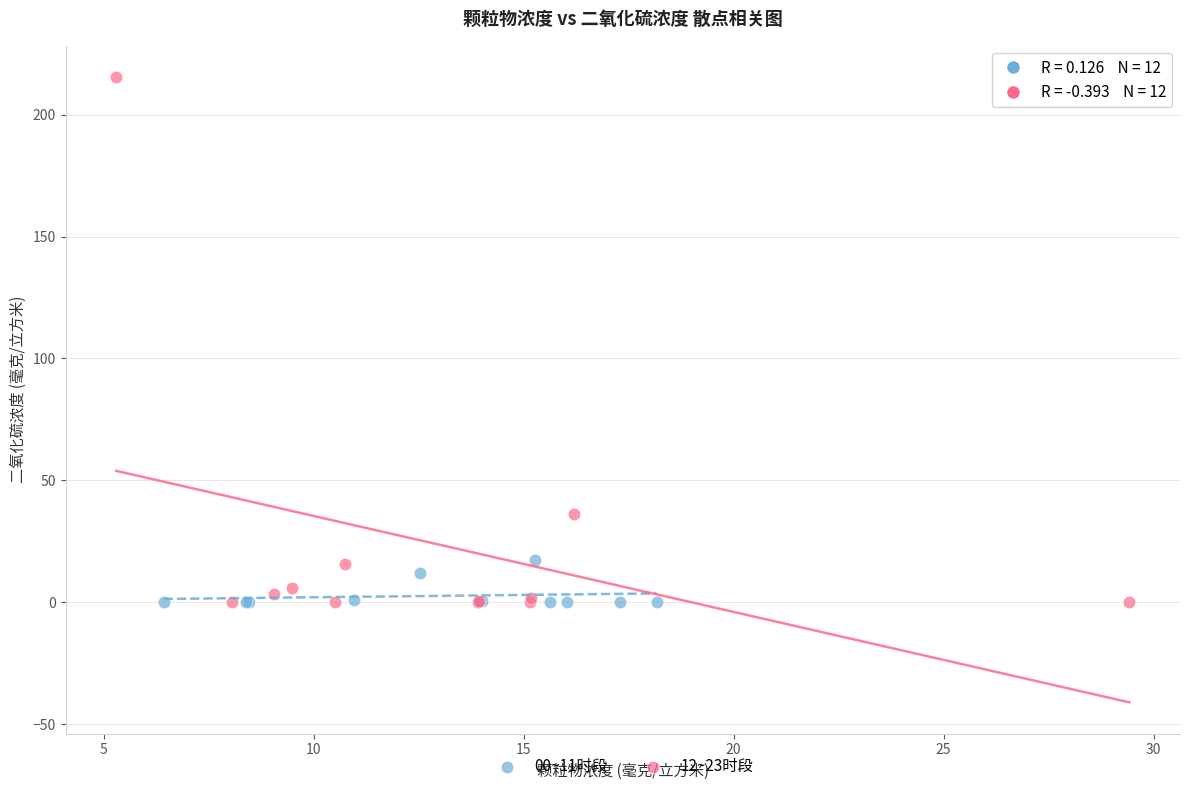

Which series has the largest Y range (max minus min)?

12~23时段